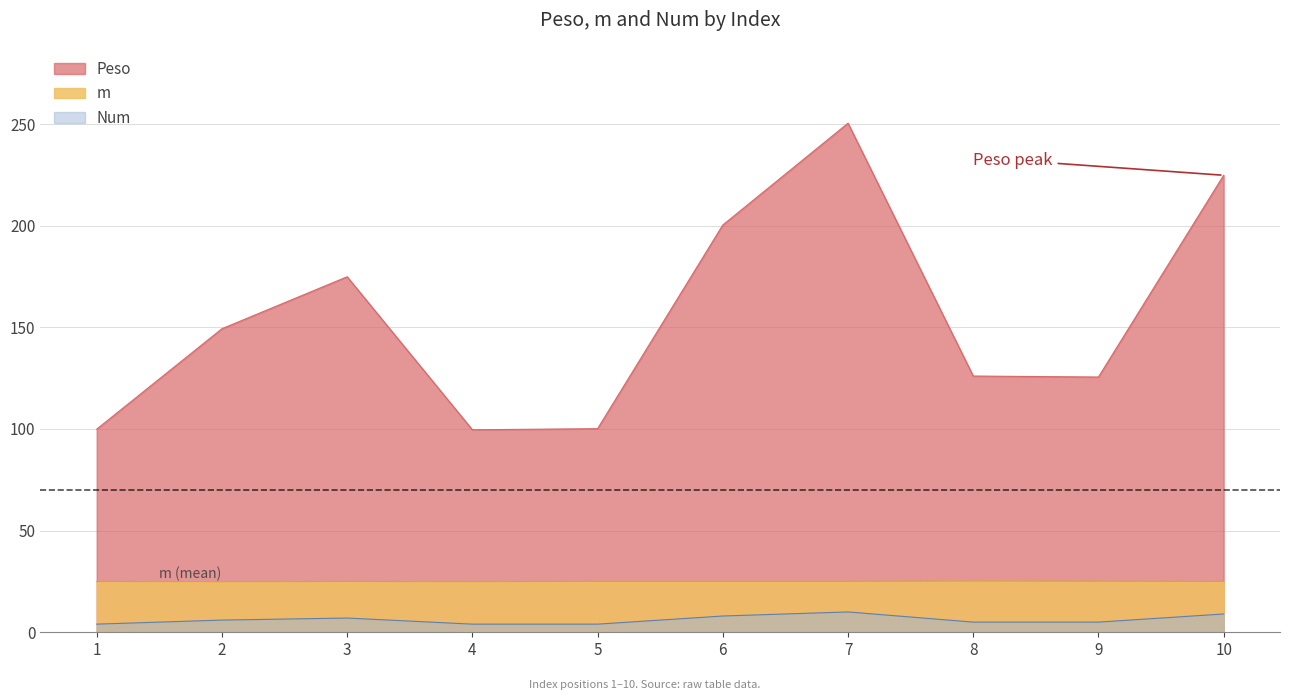

What is the difference between the highest and lowest values at 1?

95.9